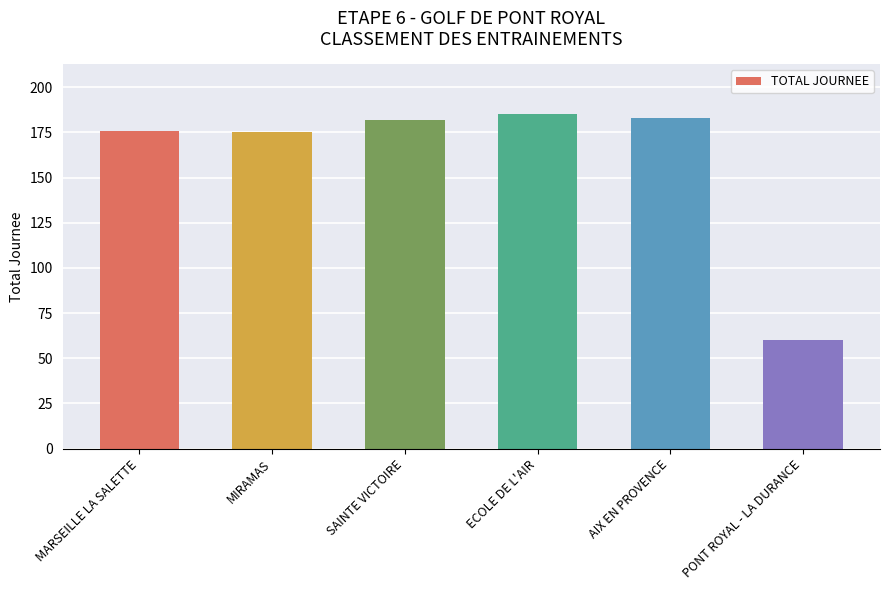

The value at AIX EN PROVENCE is 183. True or false?

True